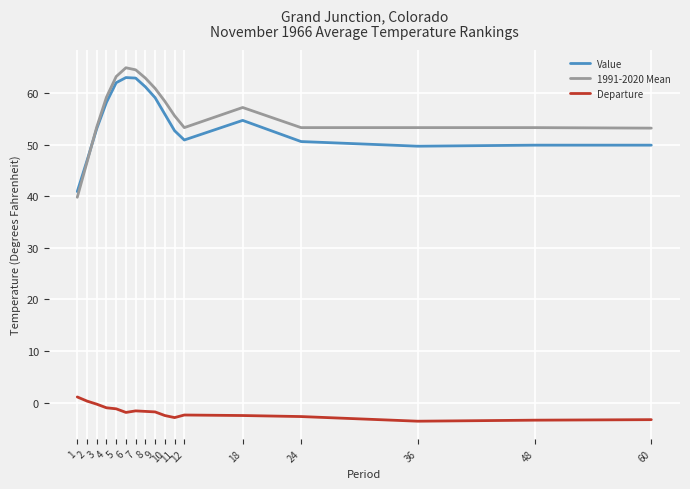

True or false: 1991-2020 Mean and Departure cross at least once.

False